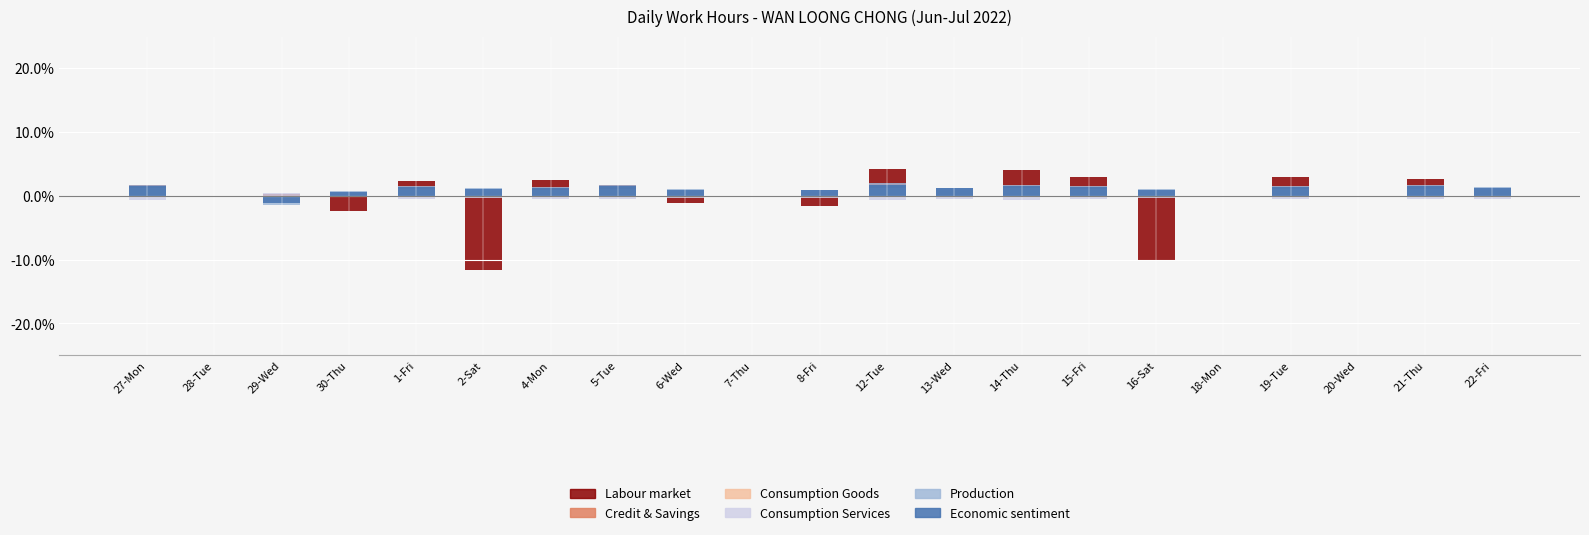

At which label is Economic sentiment closest to 0?

28-Tue